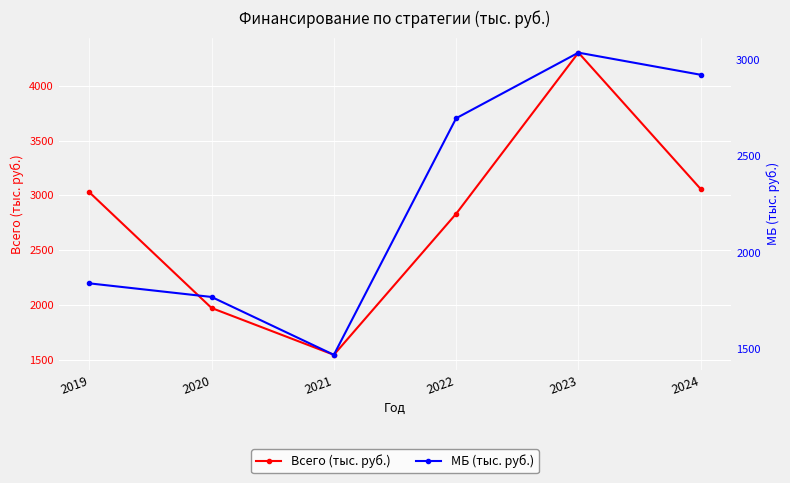

At which category does the chart reach its peak across all series?

2023